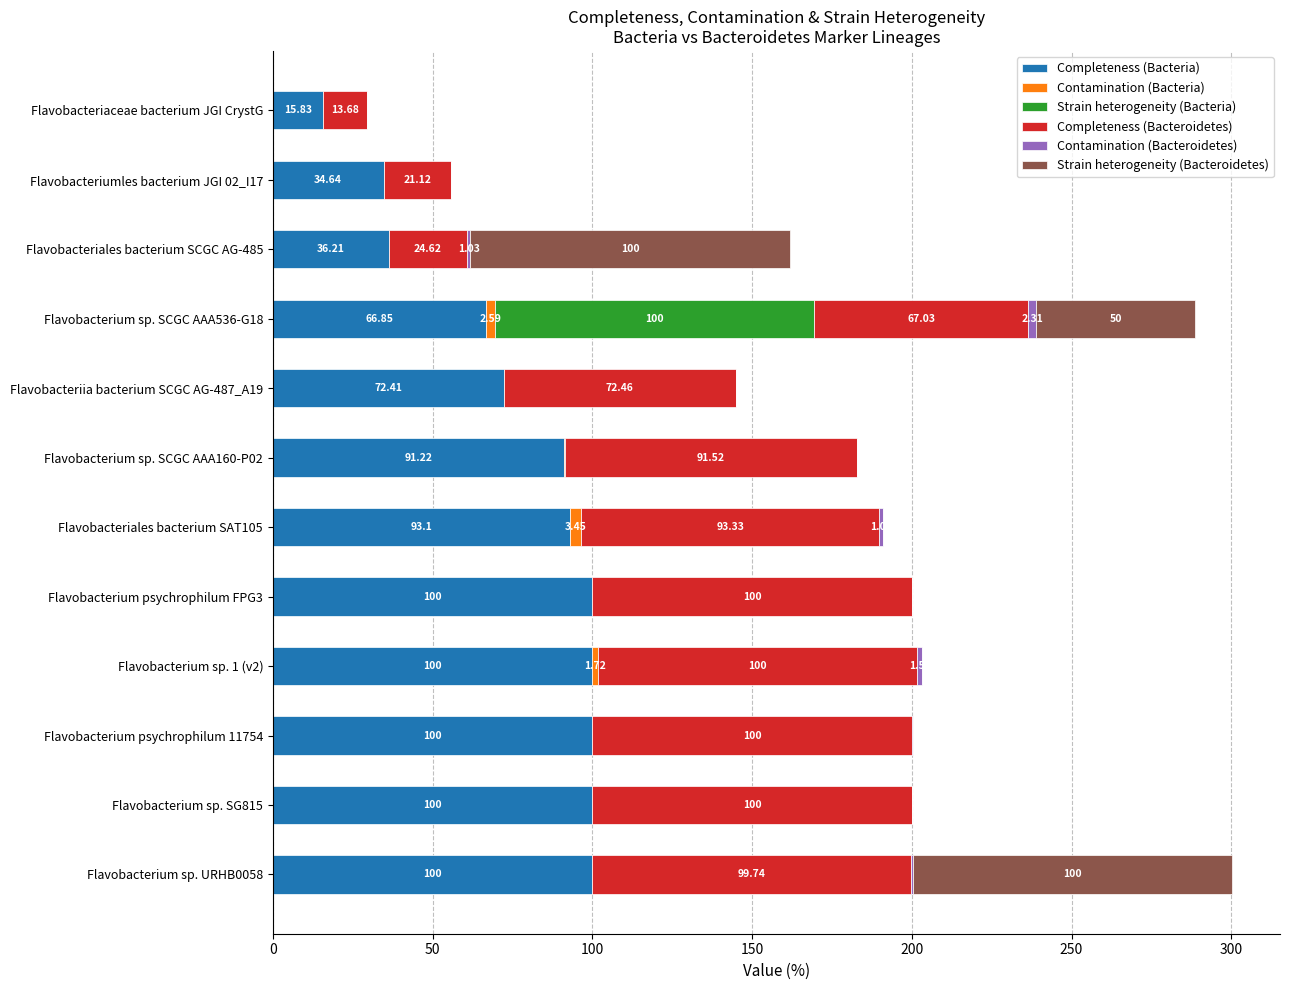

Which series has the widest spread of values?

Strain heterogeneity (Bacteria)